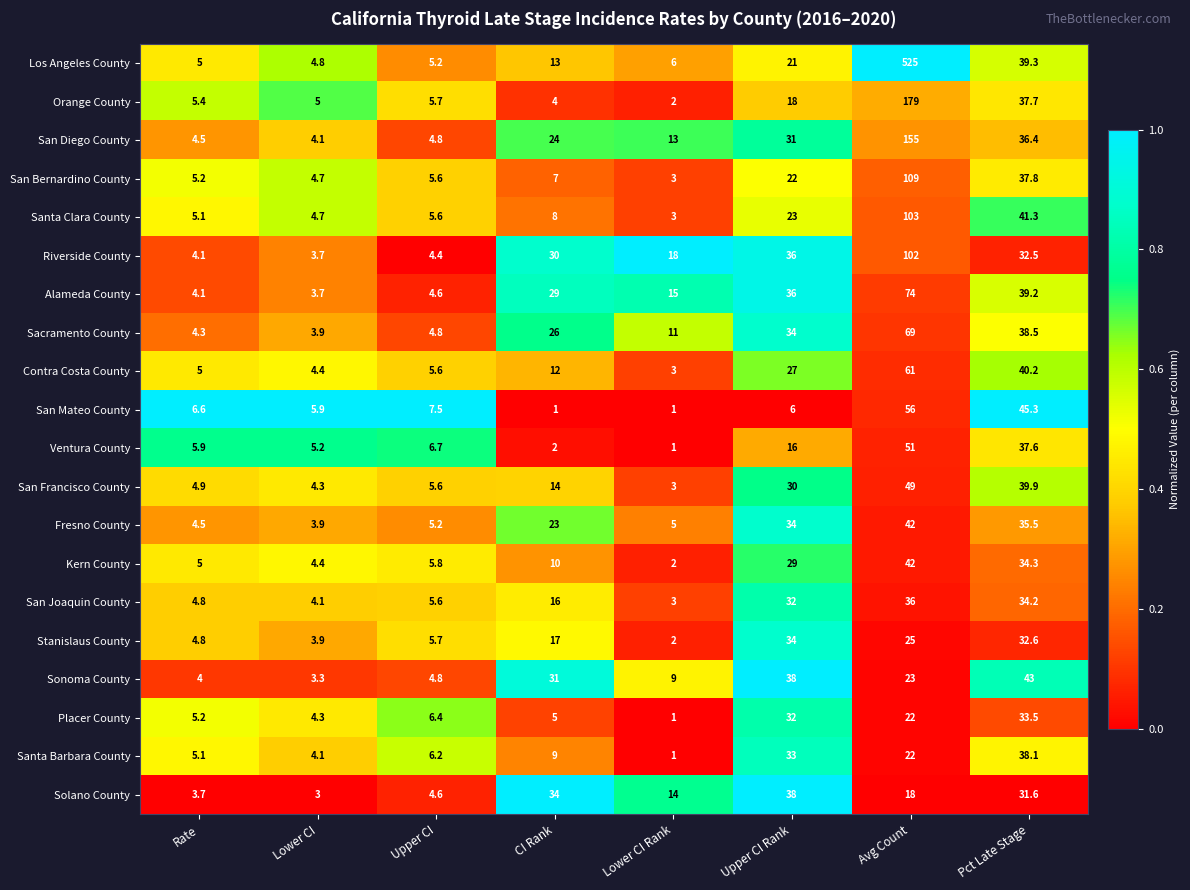

Which series has the largest total across all categories?

Los Angeles County